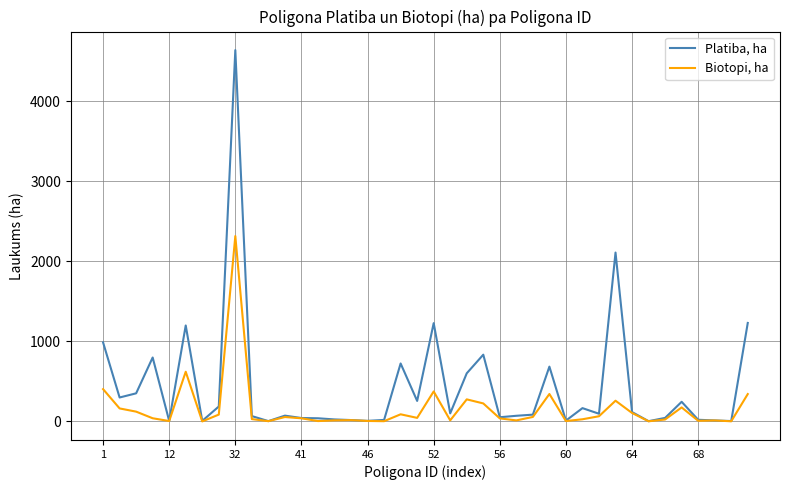

Which series has the largest total across all categories?

Platiba, ha